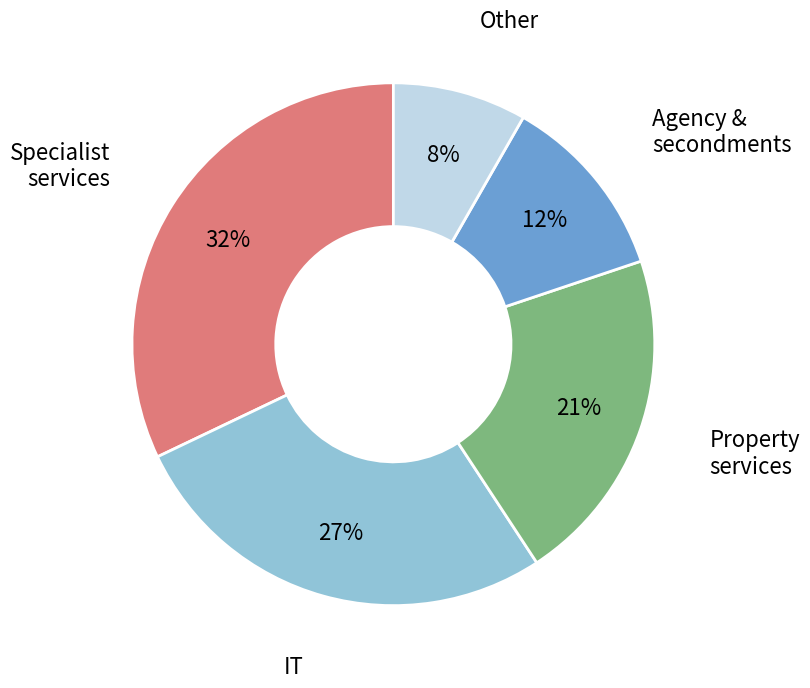

Is there a majority slice in this chart?

No